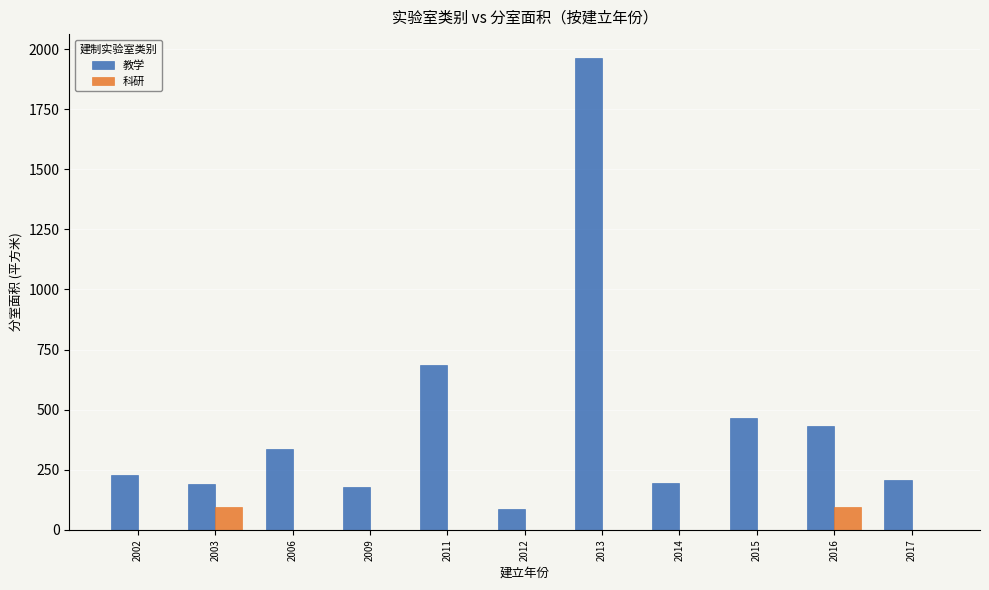

The 教学 series shows 103 at 2003. True or false?

False